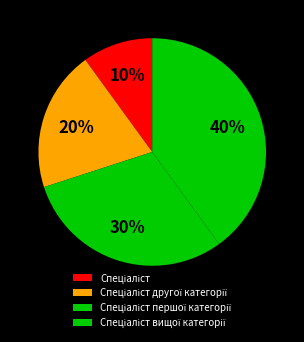

Between Спеціаліст першої категорії and Спеціаліст вищої категорії, which is larger?

Спеціаліст вищої категорії